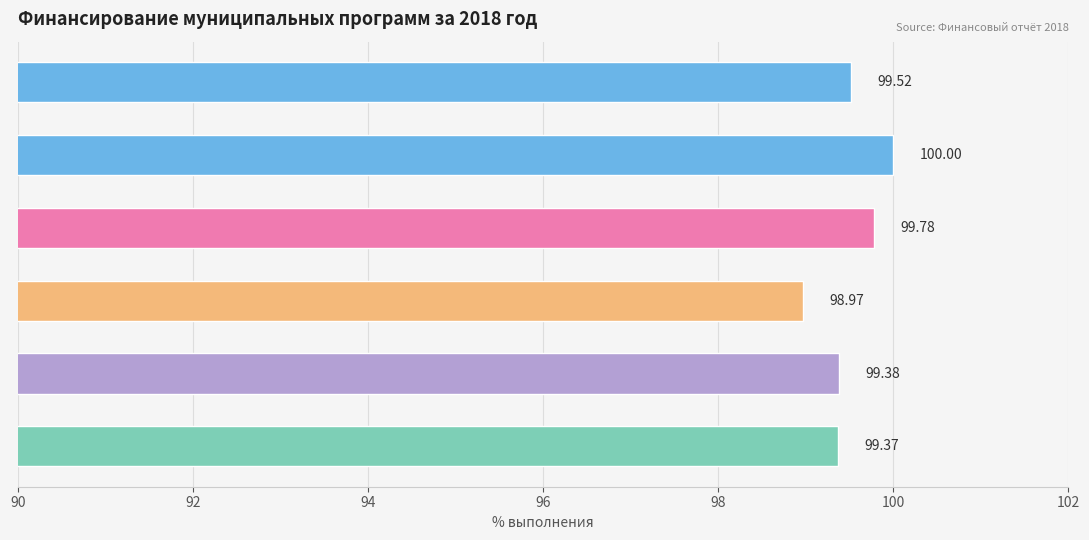

What is the difference between the maximum and minimum values?

1.0